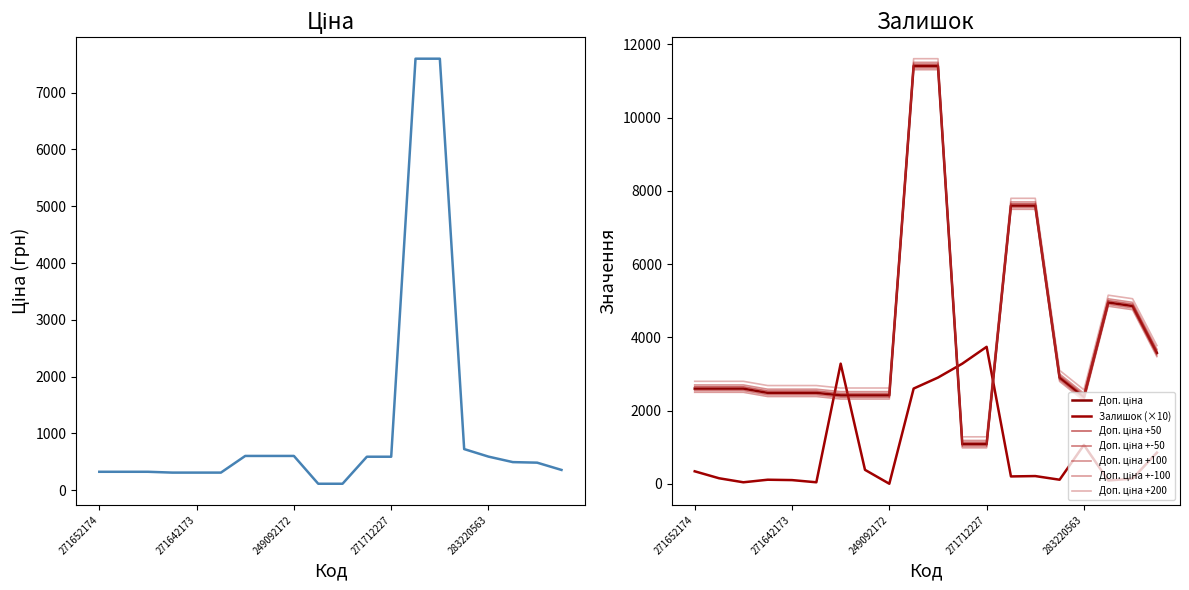

What is the difference between the highest and lowest values at 249092172?

2414.8